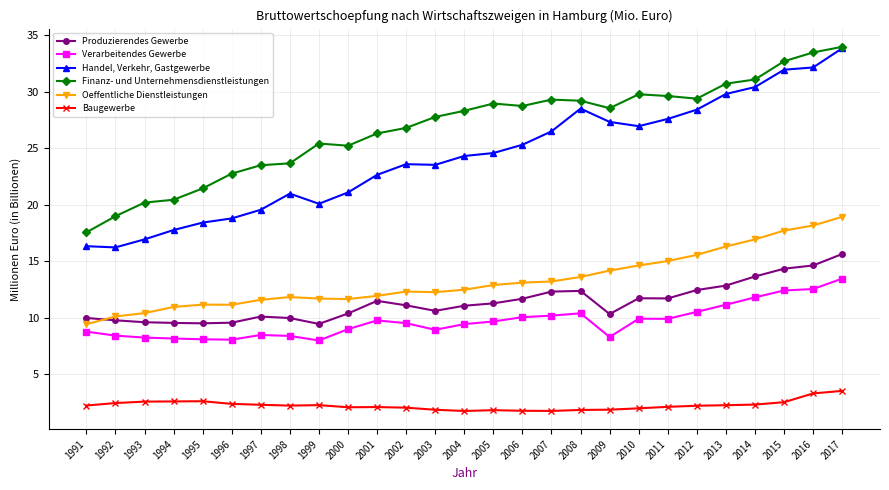

Read the Produzierendes Gewerbe value at 1997.

10.1